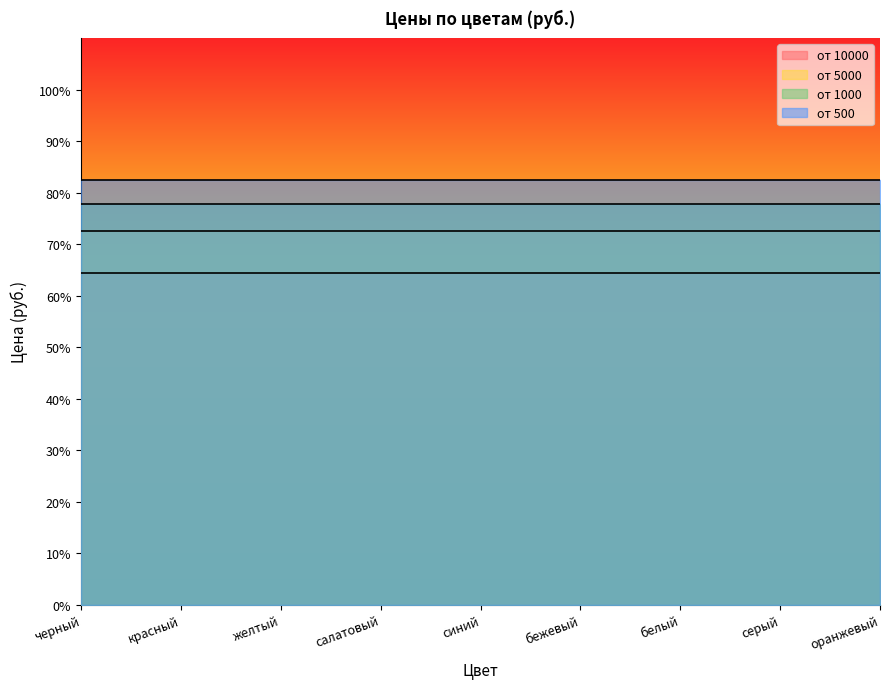

What is the smallest value displayed?

64.3